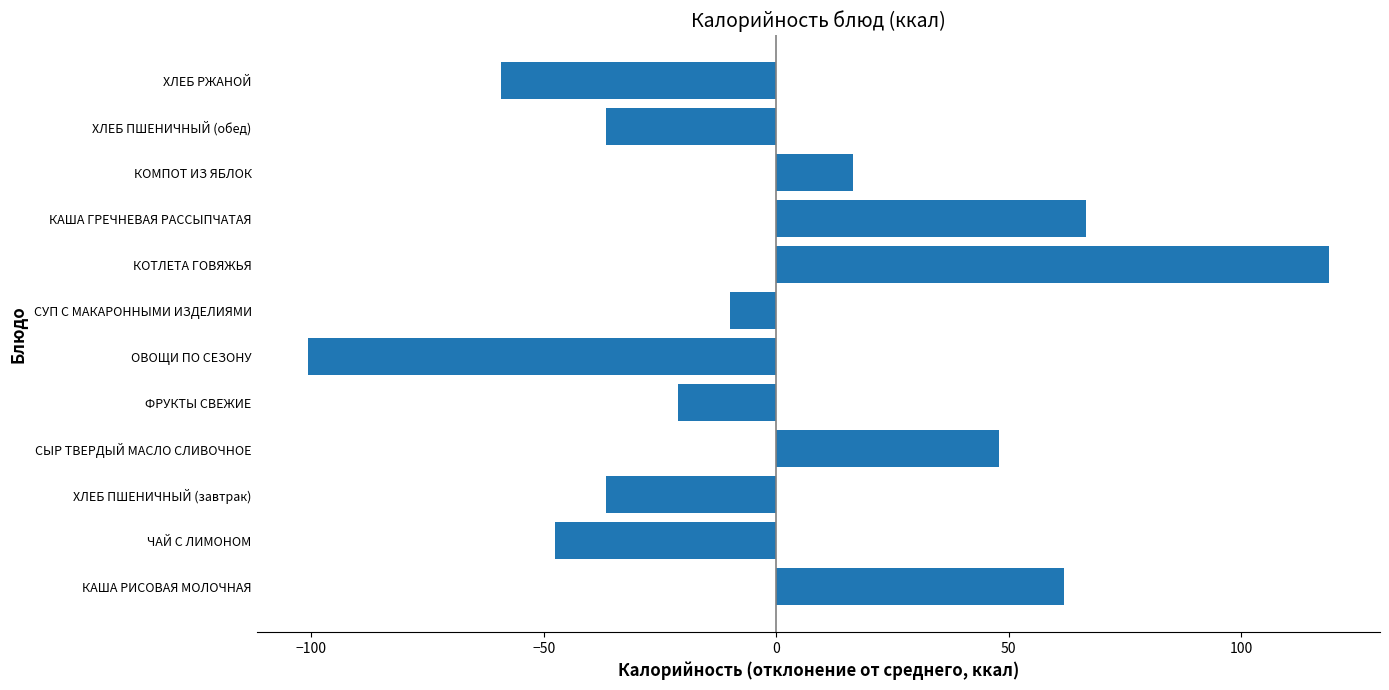

How many bars are there in total?

12